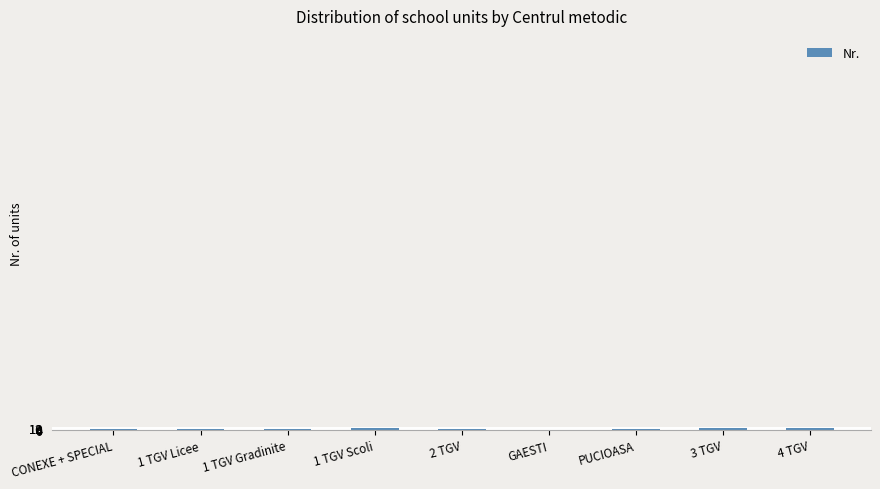

List the labels in order of value, largest first.

1 TGV Scoli, 3 TGV, 4 TGV, 1 TGV Licee, 1 TGV Gradinite, 2 TGV, CONEXE + SPECIAL, PUCIOASA, GAESTI